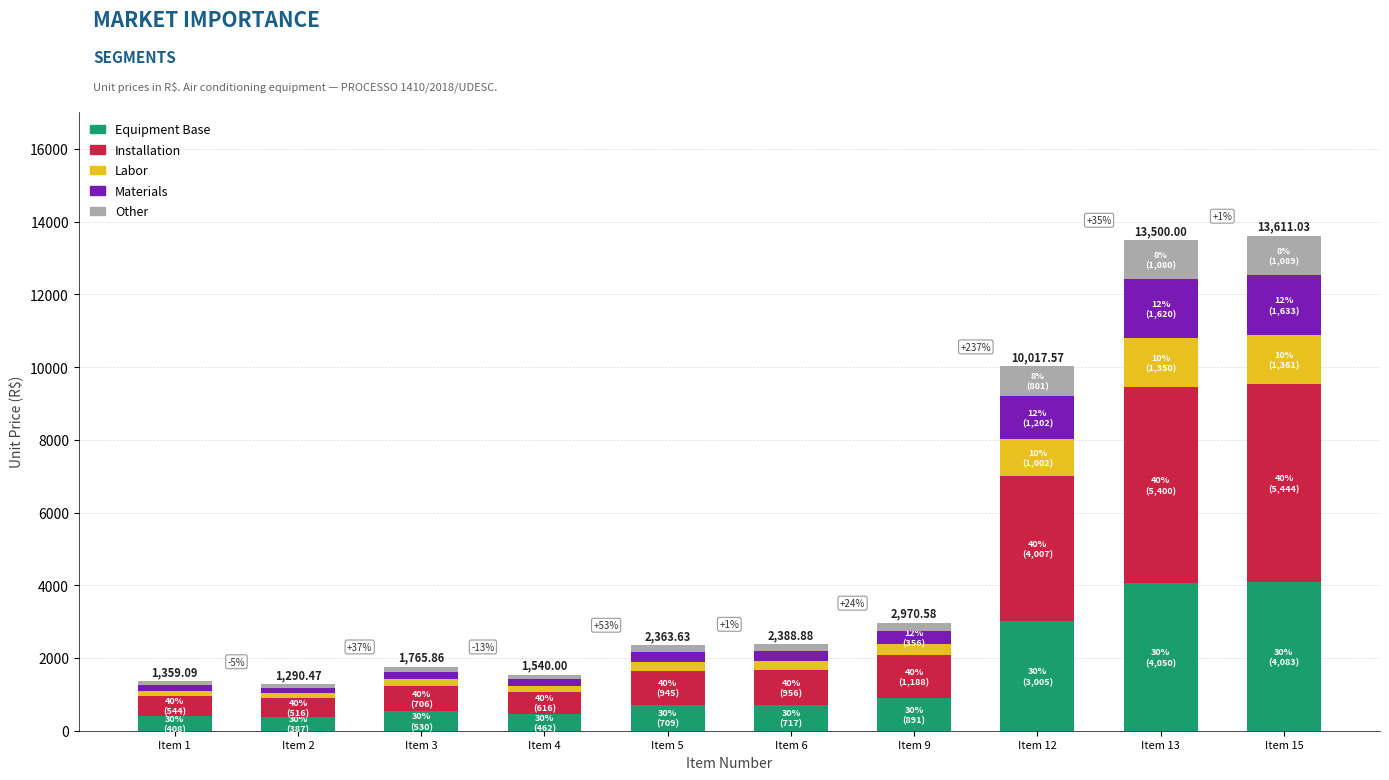

What is the average value of the Equipment Base series?

1524.2